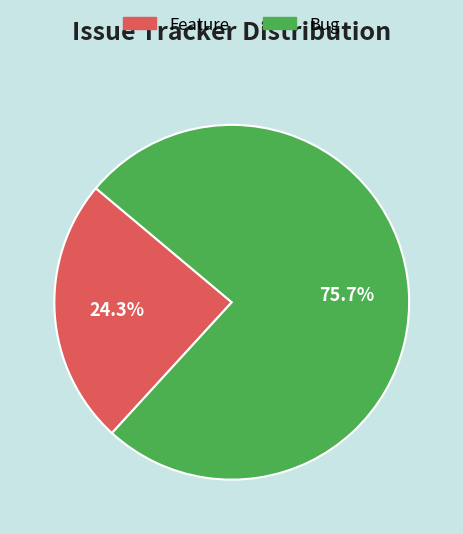

How much of the chart is everything except Bug?

24.3%